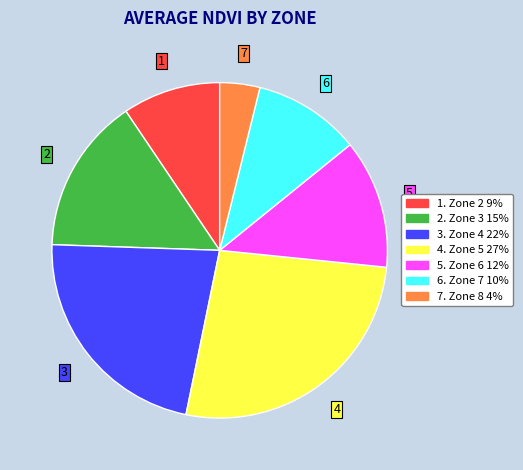

Is there a majority slice in this chart?

No